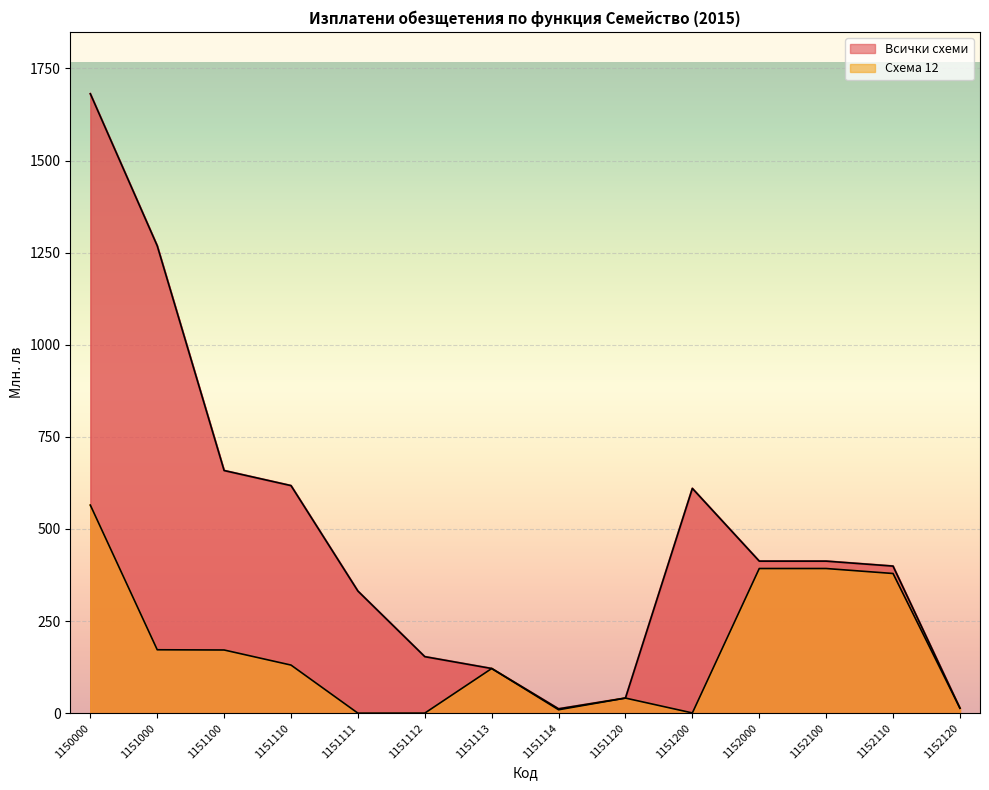

Which series has the largest total across all categories?

Всички схеми